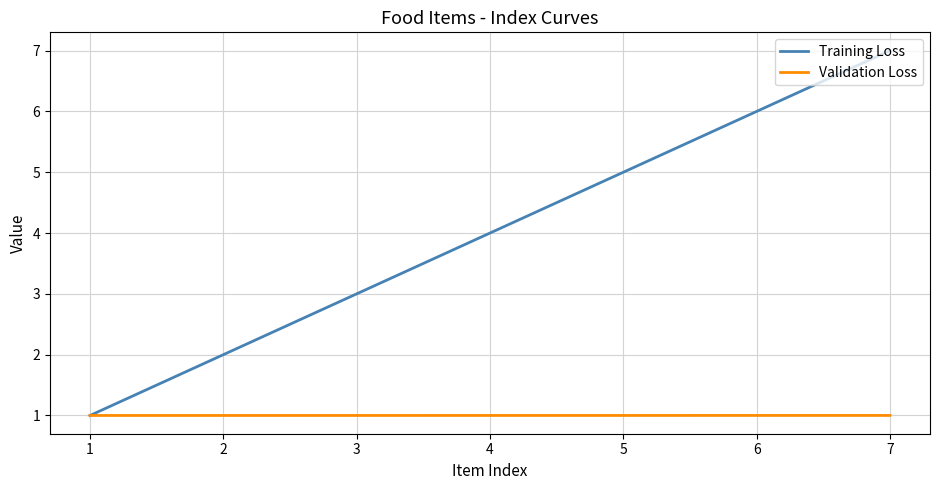

At which category does the chart reach its peak across all series?

7